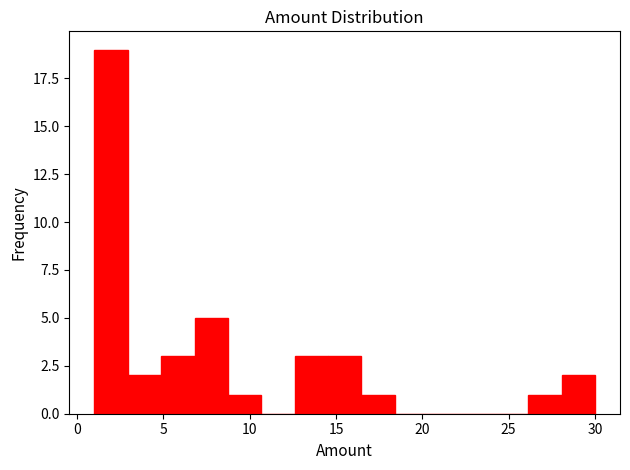

Read against the x-axis, roughly where is the centre of the tallest bar?

2.0